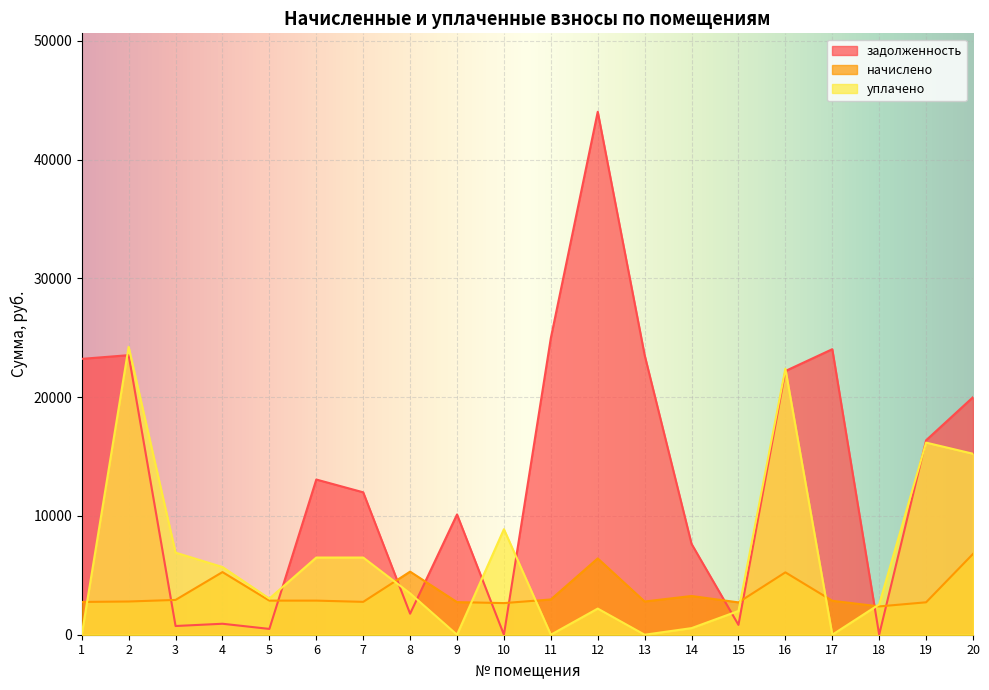

Is it true that задолженность equals 6419.8 at 7?

False